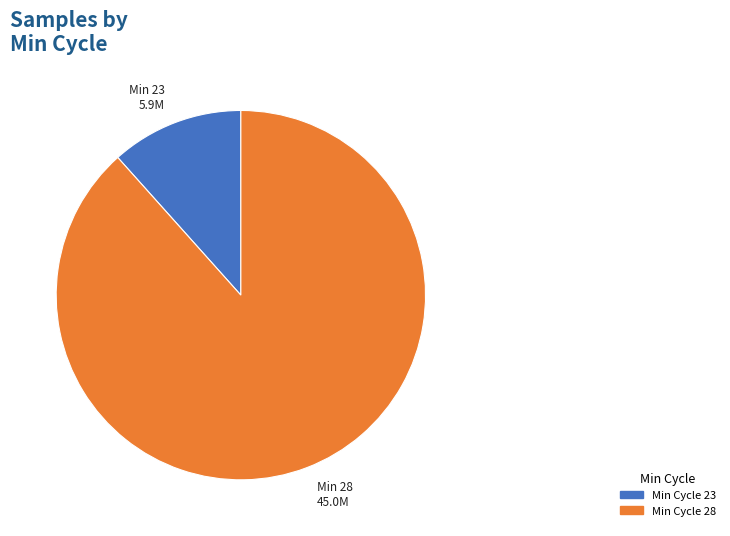

Which has a higher value, Min Cycle 28 or Min Cycle 23?

Min Cycle 28